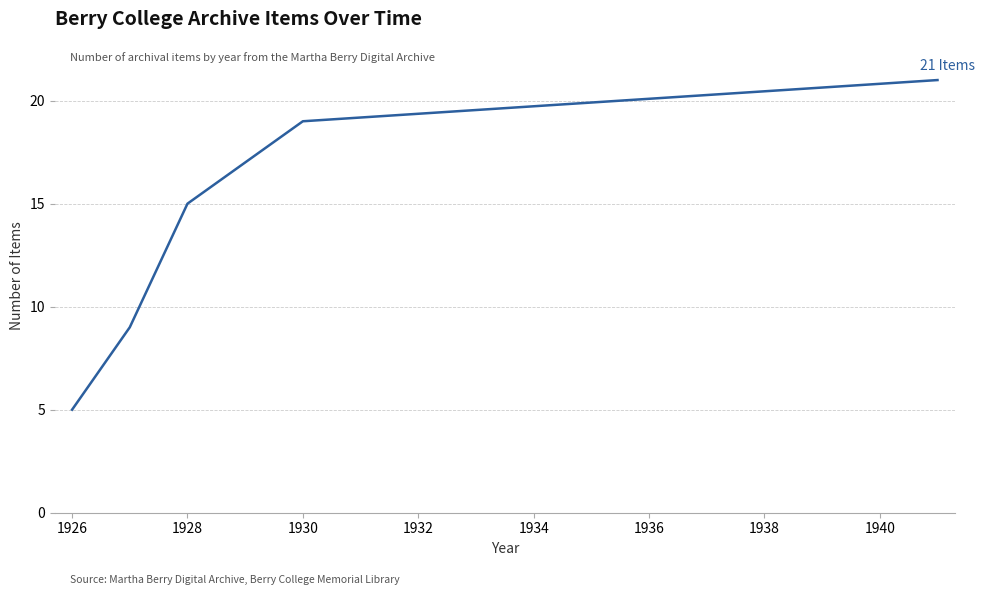

What is the greatest value displayed?

21